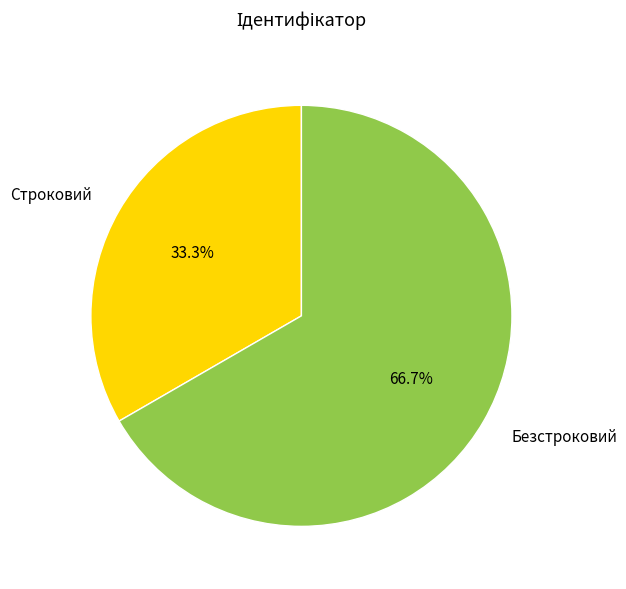

Does Строковий account for over 50% of the chart?

No